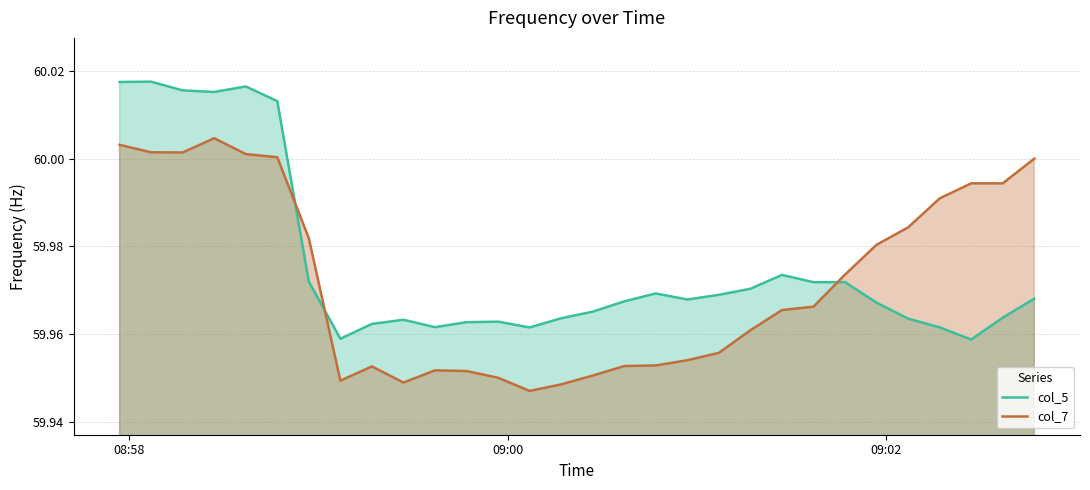

True or false: col_7 and col_5 cross at least once.

True